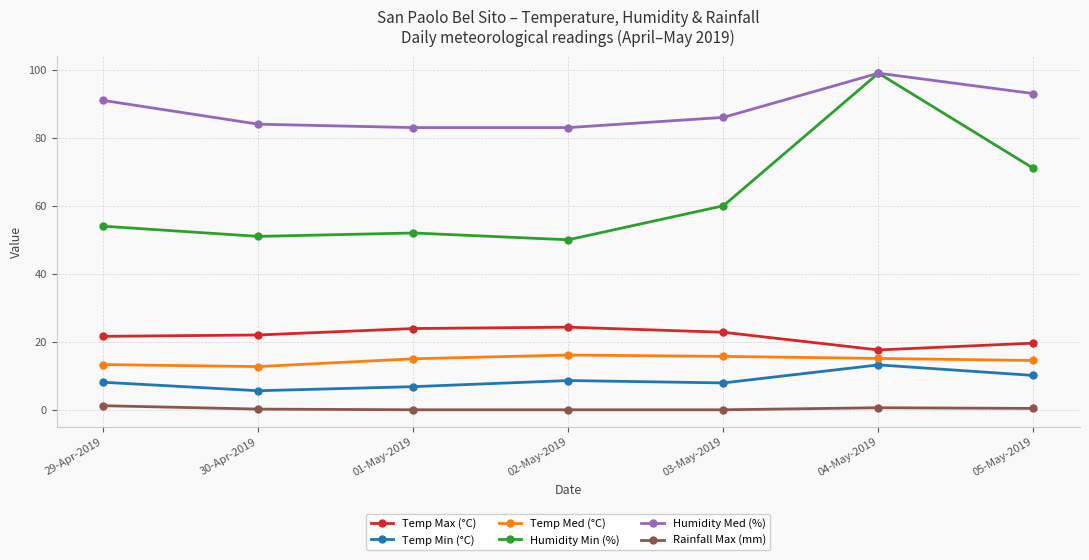

At which category does Humidity Med (%) reach its first local peak?

04-May-2019